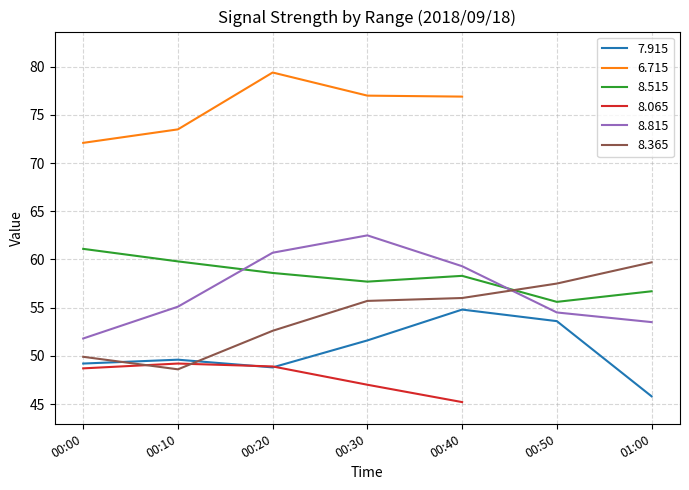

What is the highest value of the 8.815 series?

62.5